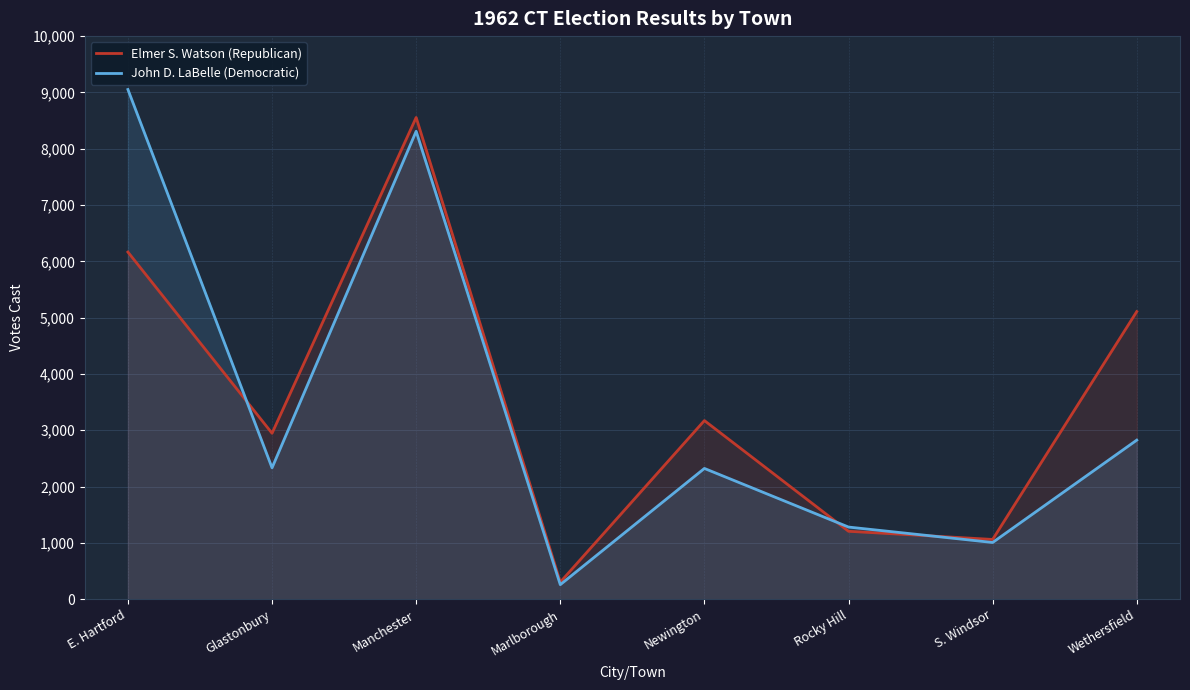

At Rocky Hill, list the series in order from largest to smallest.

John D. LaBelle (Democratic), Elmer S. Watson (Republican)